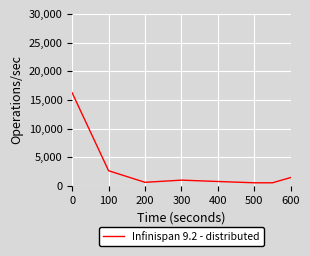

What is the difference between the maximum and minimum values?

15696